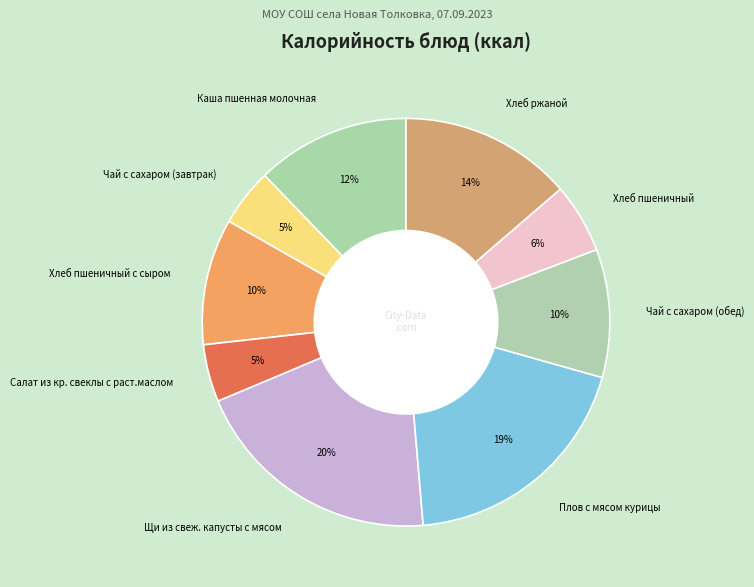

True or false: Чай с сахаром (завтрак) accounts for 11% of the total.

False